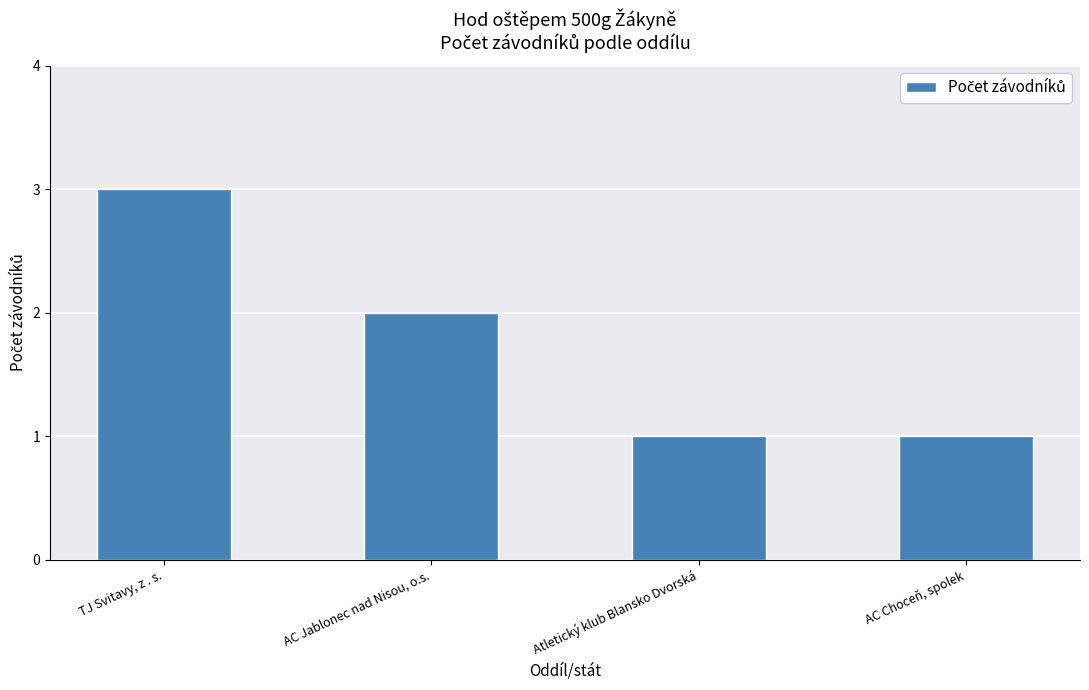

What position from the left is Atletický klub Blansko Dvorská?

3